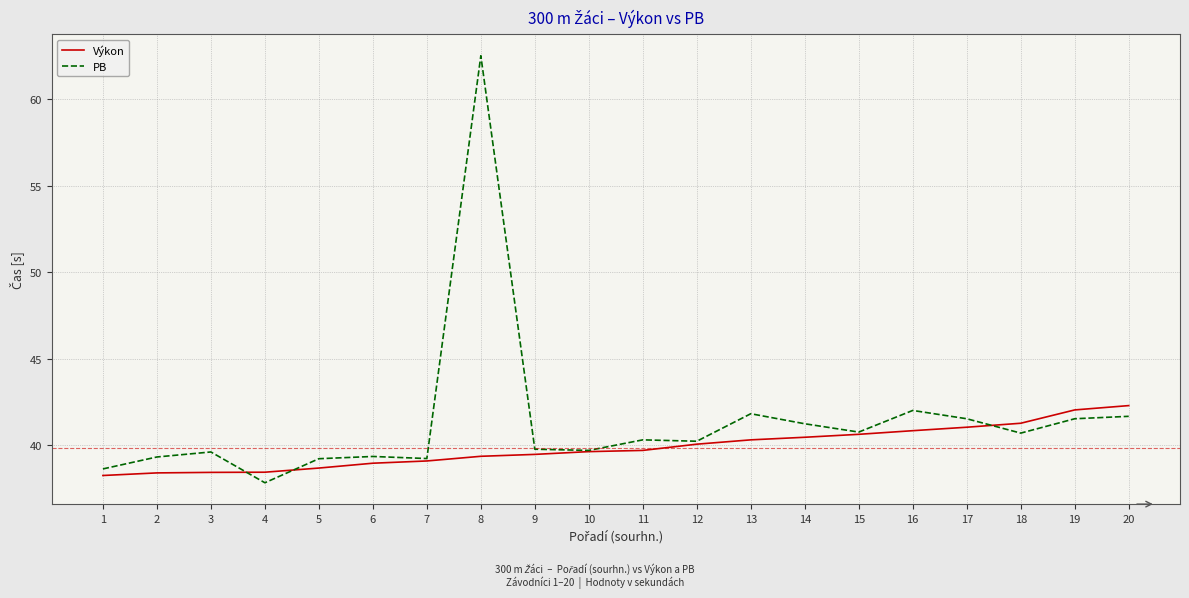

After their last crossing, which series has the higher values: PB or Výkon?

Výkon